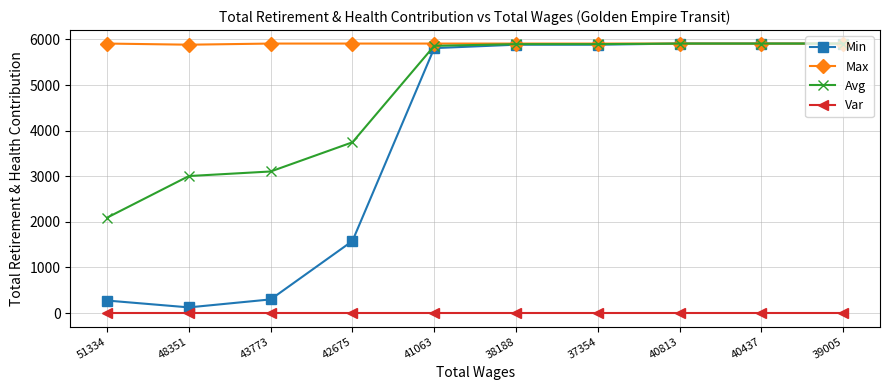

Is the value of Avg at 37354 greater than the value of Var at 51334?

Yes